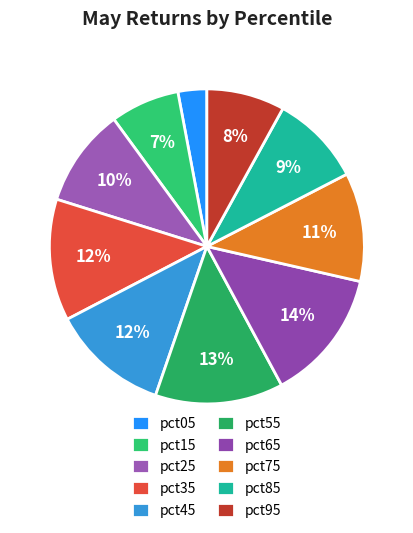

To the nearest percent, what percentage of the pie is pct75?

11%